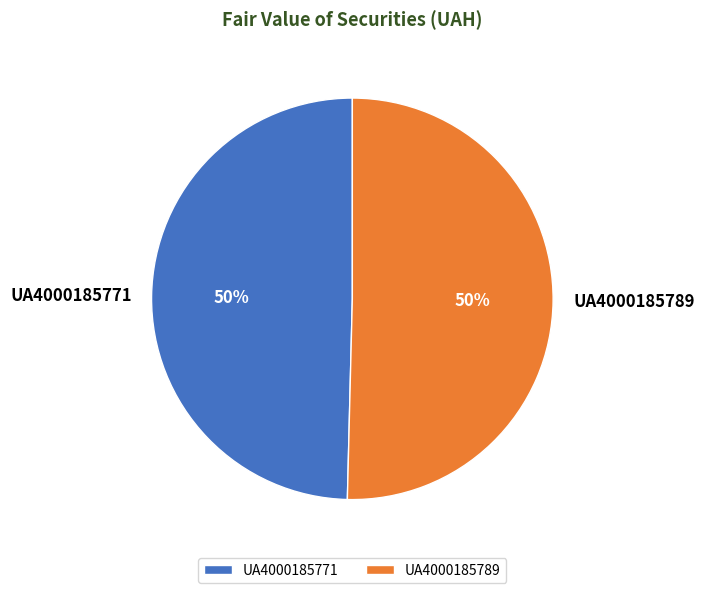

Is it true that UA4000185771 is 55% of the pie?

False